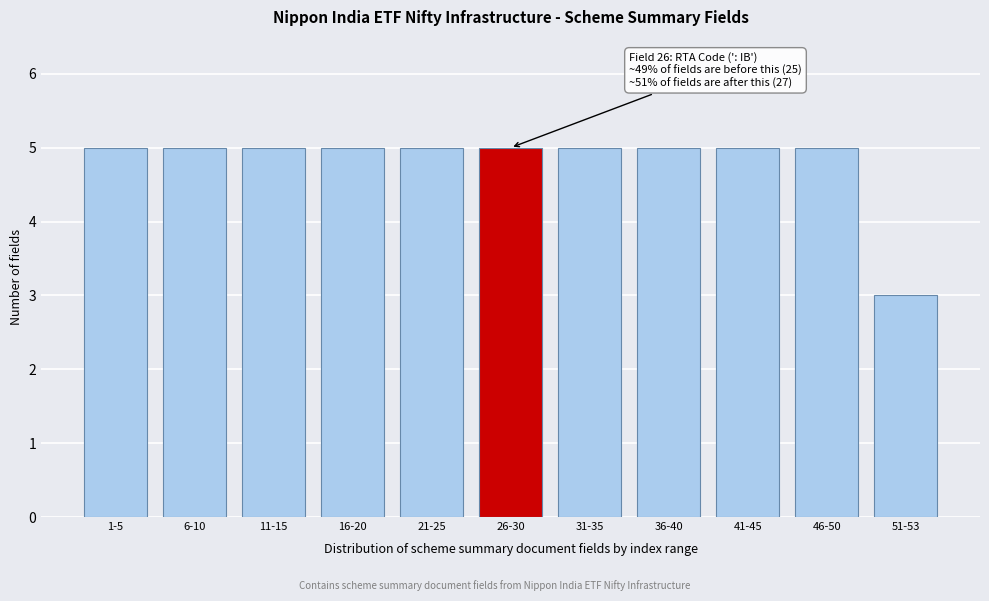

Reading left to right, transcribe all the data shown in this chart.

5	5	5	5	5	5	5	5	5	5	3